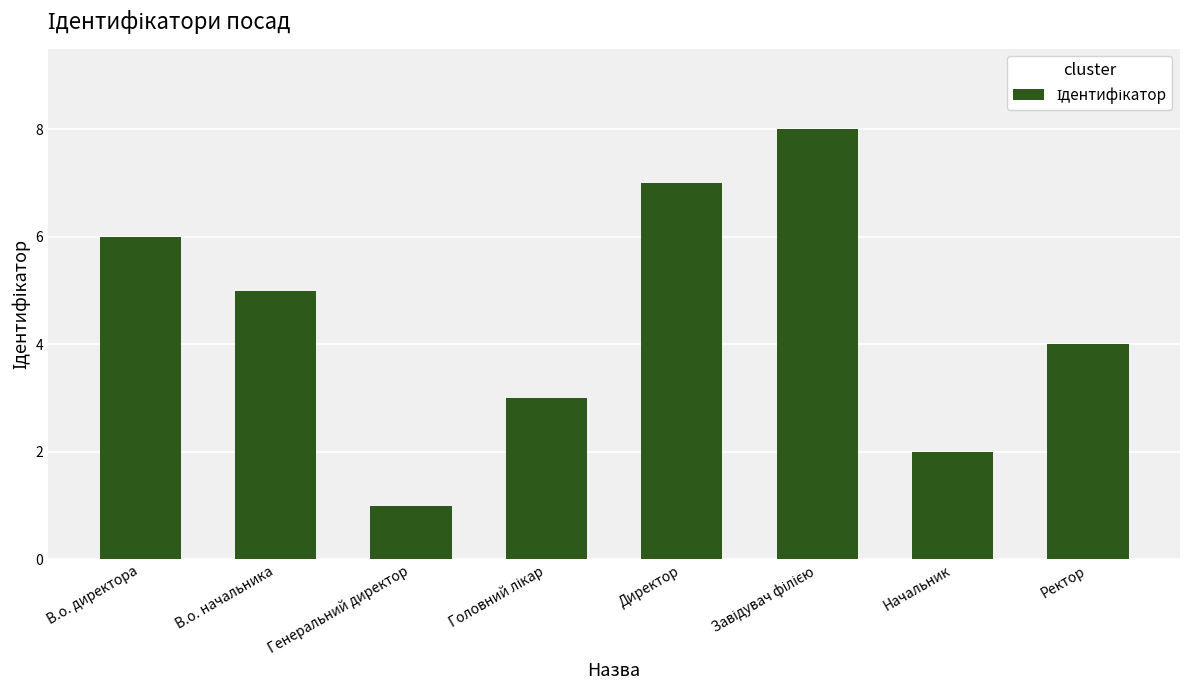

At which label does the data first exceed 5?

В.о. директора